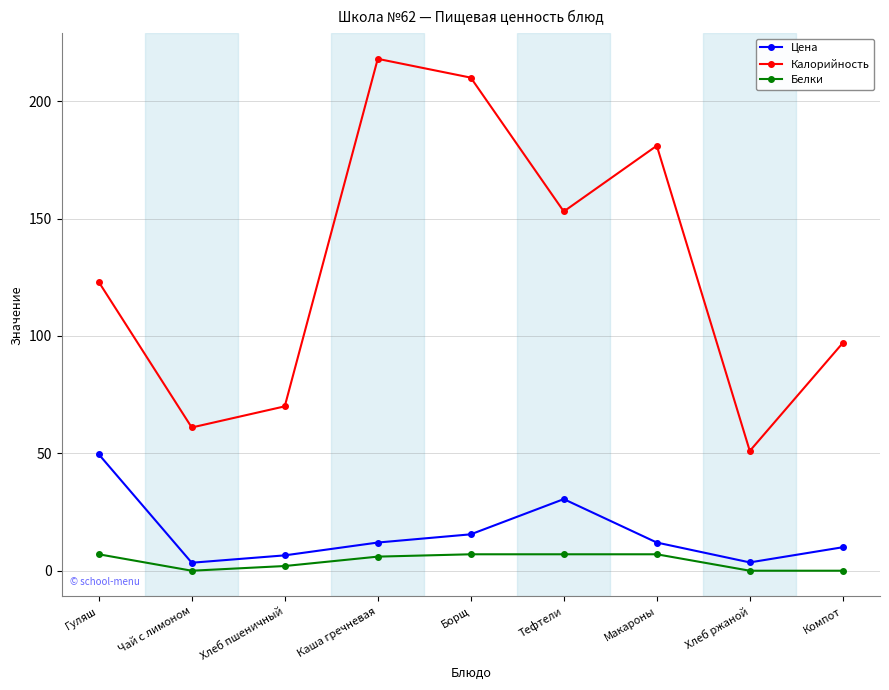

Where does the Белки series first go above 6?

Гуляш